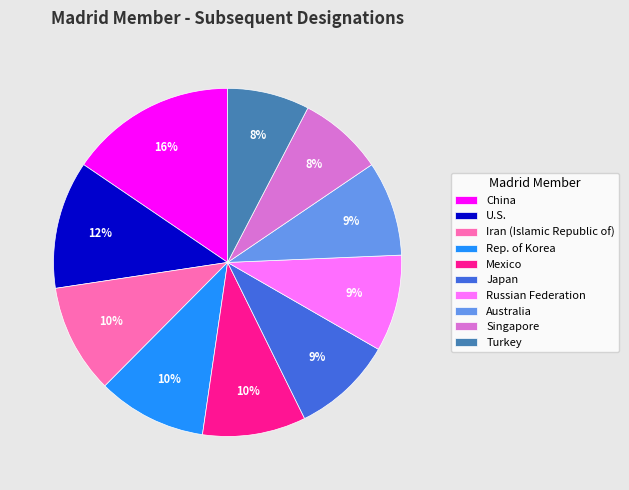

Is it true that Mexico is 10% of the pie?

True